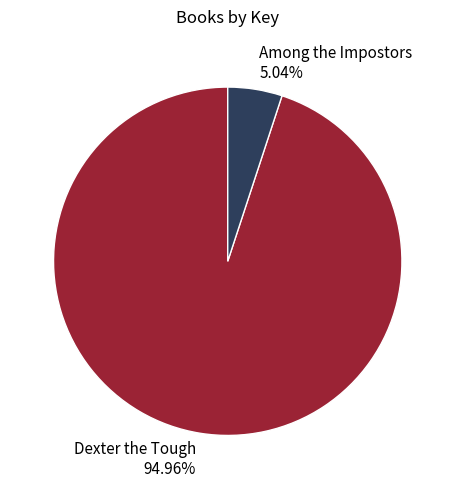

Is there any slice that represents more than half of the pie?

Yes